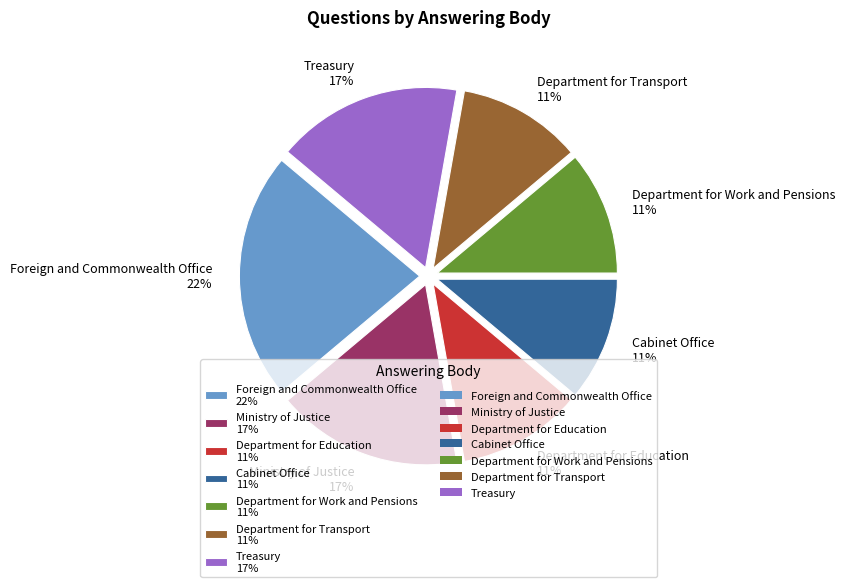

Combined, do Department for Transport 11% and Cabinet Office 11% account for over 50%?

No